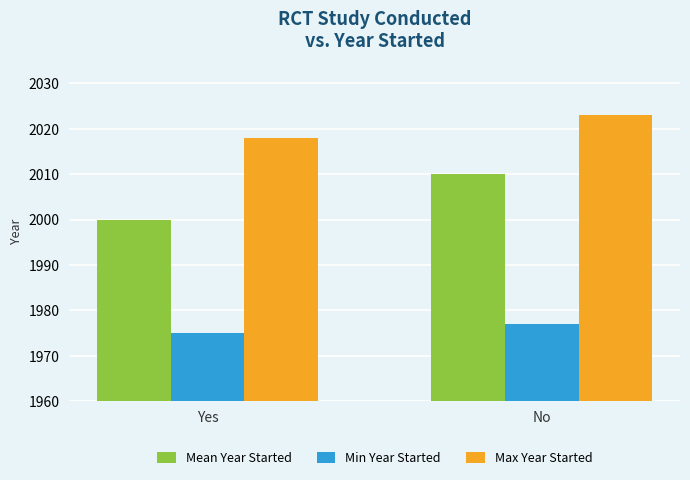

What position from the right is Yes?

2